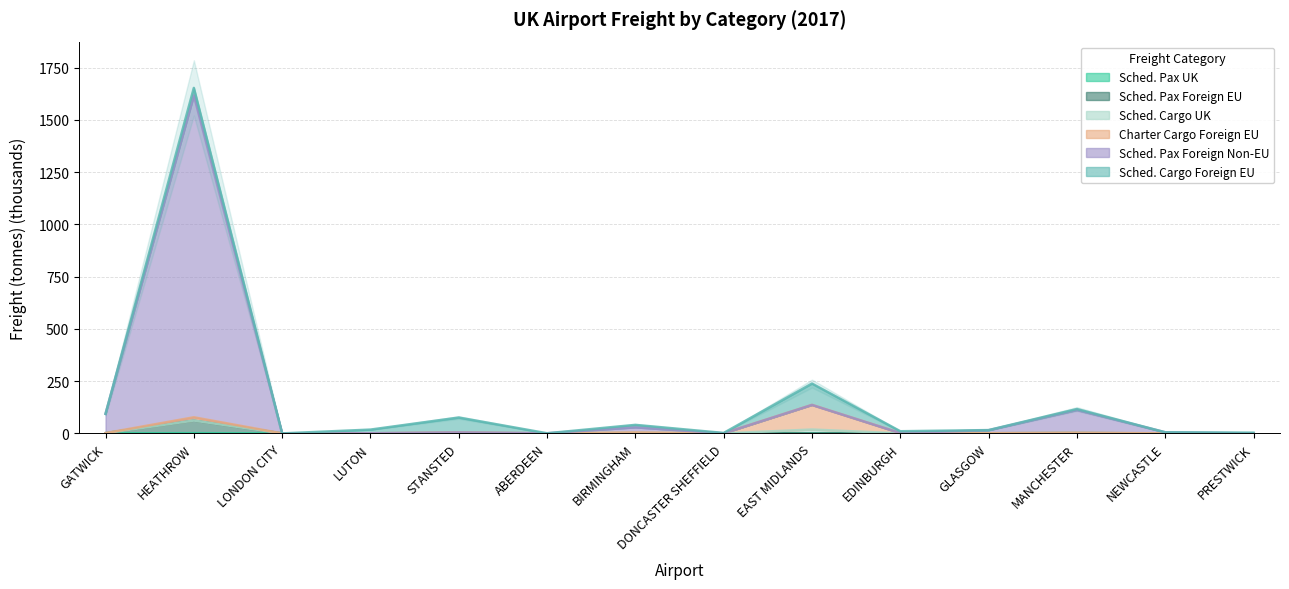

What is the total value across all series at EAST MIDLANDS?

136.3